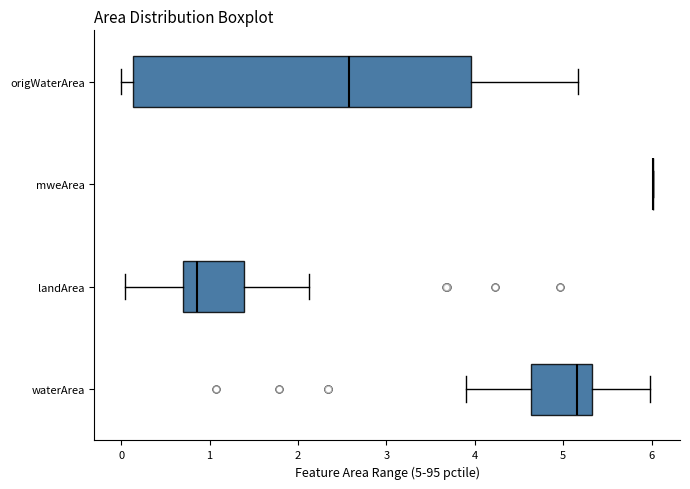

Reading bottom to top, read every box against the x-axis: the position of its median line, the range the box covers, and the ends of its whiskers. The values are not printed on the chart, so give them approximately, as read against the axis.

waterArea: median 5.2, box 4.6 to 5.3, whiskers 3.9 to 6.0
landArea: median 0.9, box 0.7 to 1.4, whiskers 0.0 to 2.1
mweArea: box collapsed to a line at 6.0, whiskers 6.0 to 6.0
origWaterArea: median 2.6, box 0.1 to 4.0, whiskers 0.0 to 5.2